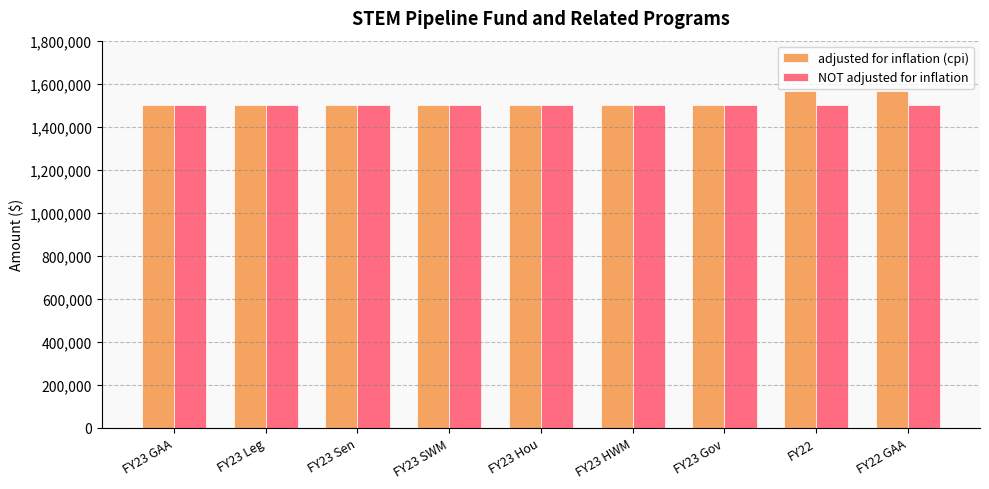

Read the NOT adjusted for inflation value at FY23 Leg.

1500000